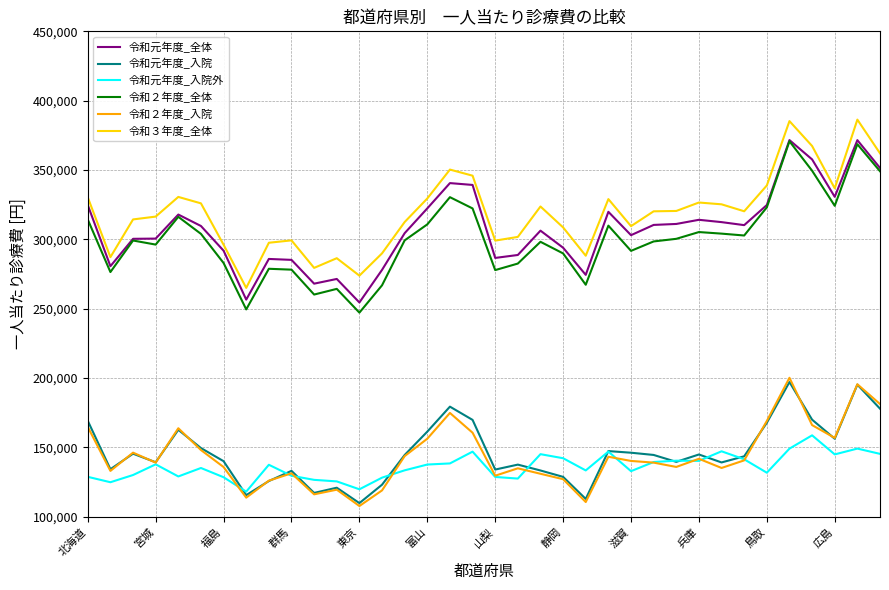

What is the minimum value shown in the chart?

107706.9